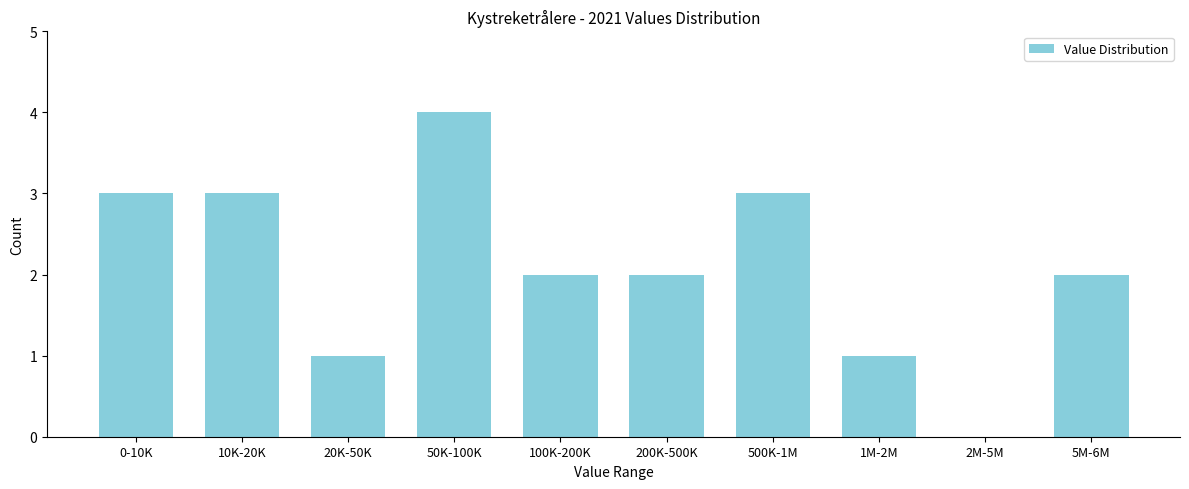

Reading left to right, what are all the values shown in this chart?

0-10K=3	10K-20K=3	20K-50K=1	50K-100K=4	100K-200K=2	200K-500K=2	500K-1M=3	1M-2M=1	2M-5M=0	5M-6M=2